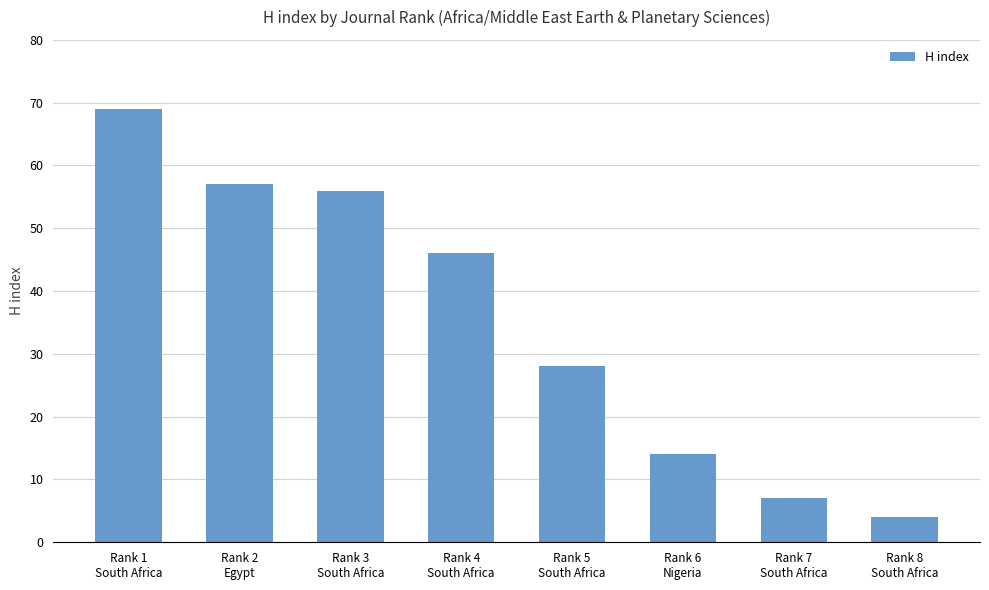

The value at Rank 2
Egypt is 57. True or false?

True